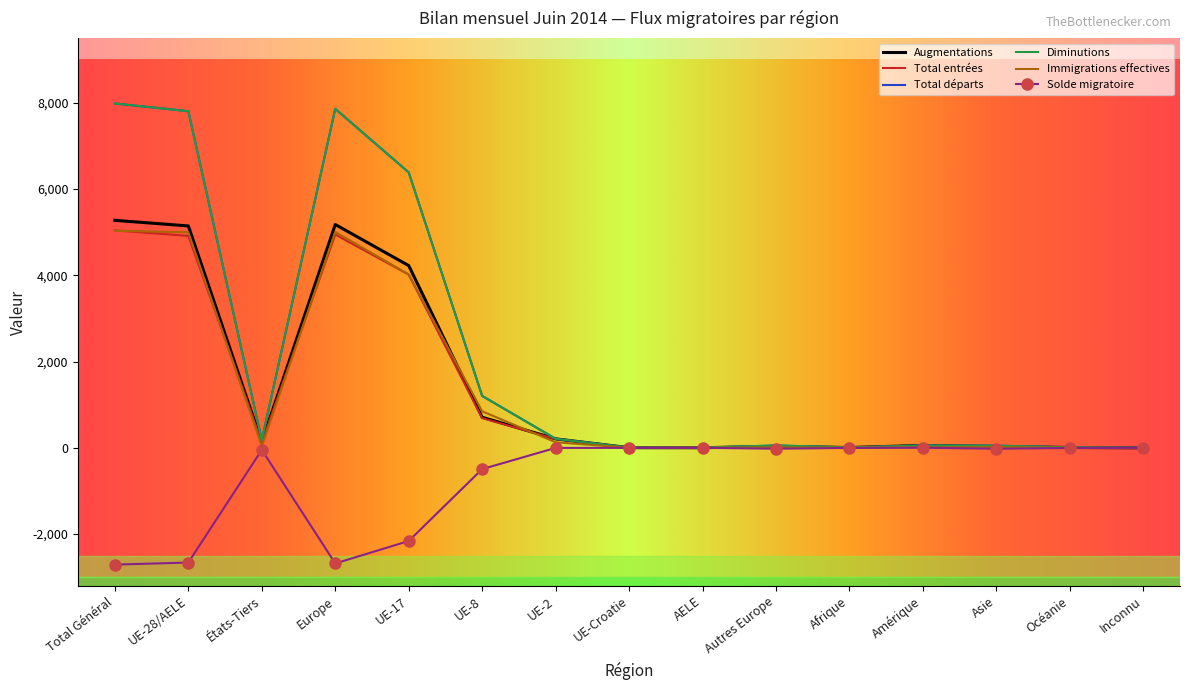

At which category is the sum across all series the highest?

Total Général